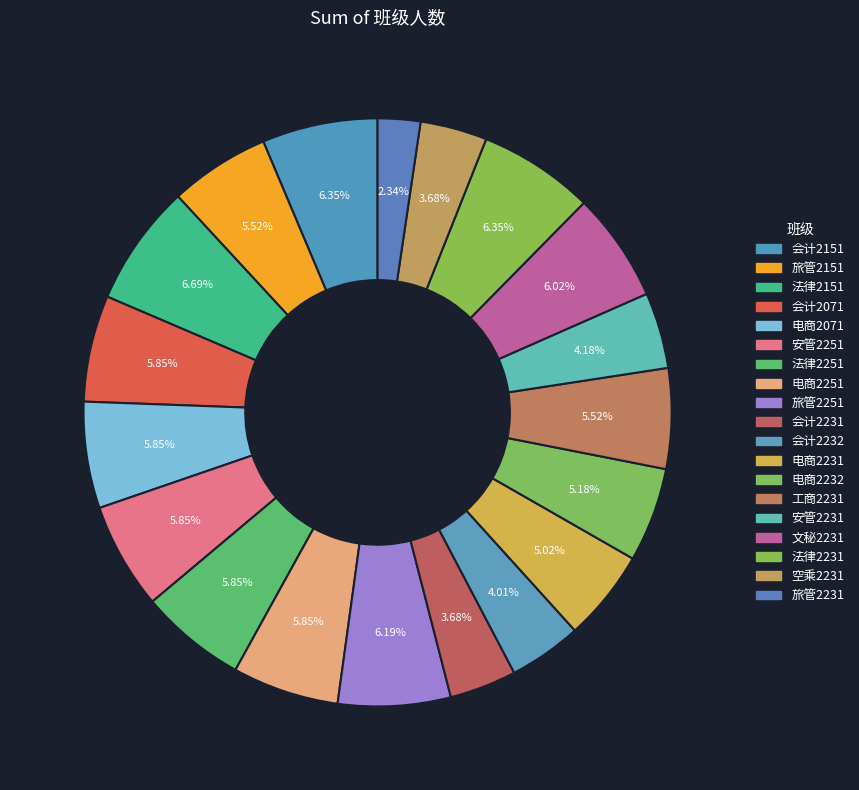

Count the number of slices in the pie.

19